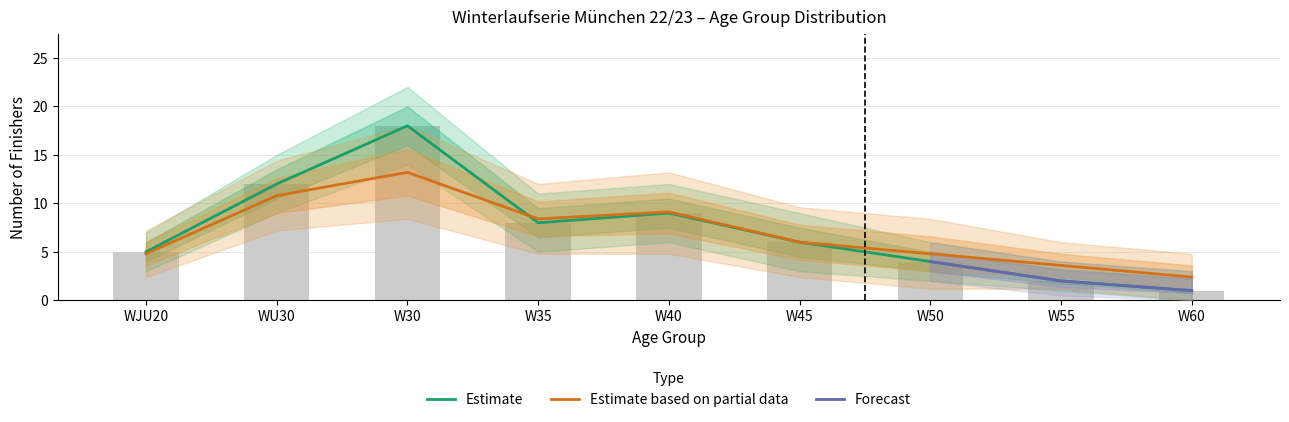

Does the chart contain any negative values?

No